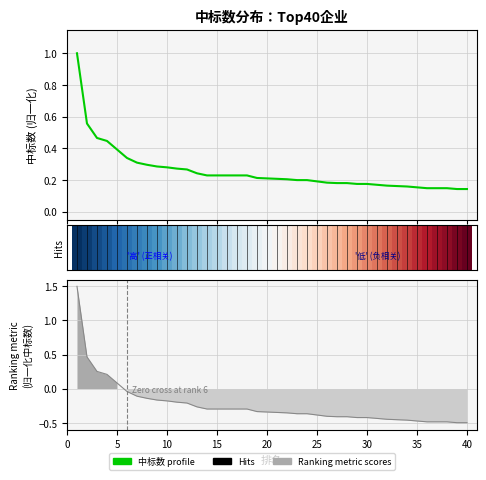

What is the spread (max minus min) of values at 20?

0.3